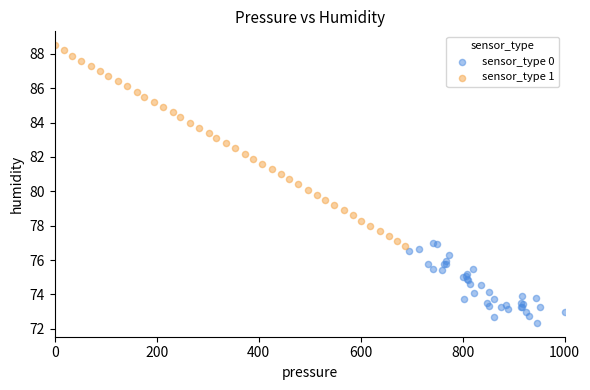

Which series reaches the minimum Y coordinate?

sensor_type 0